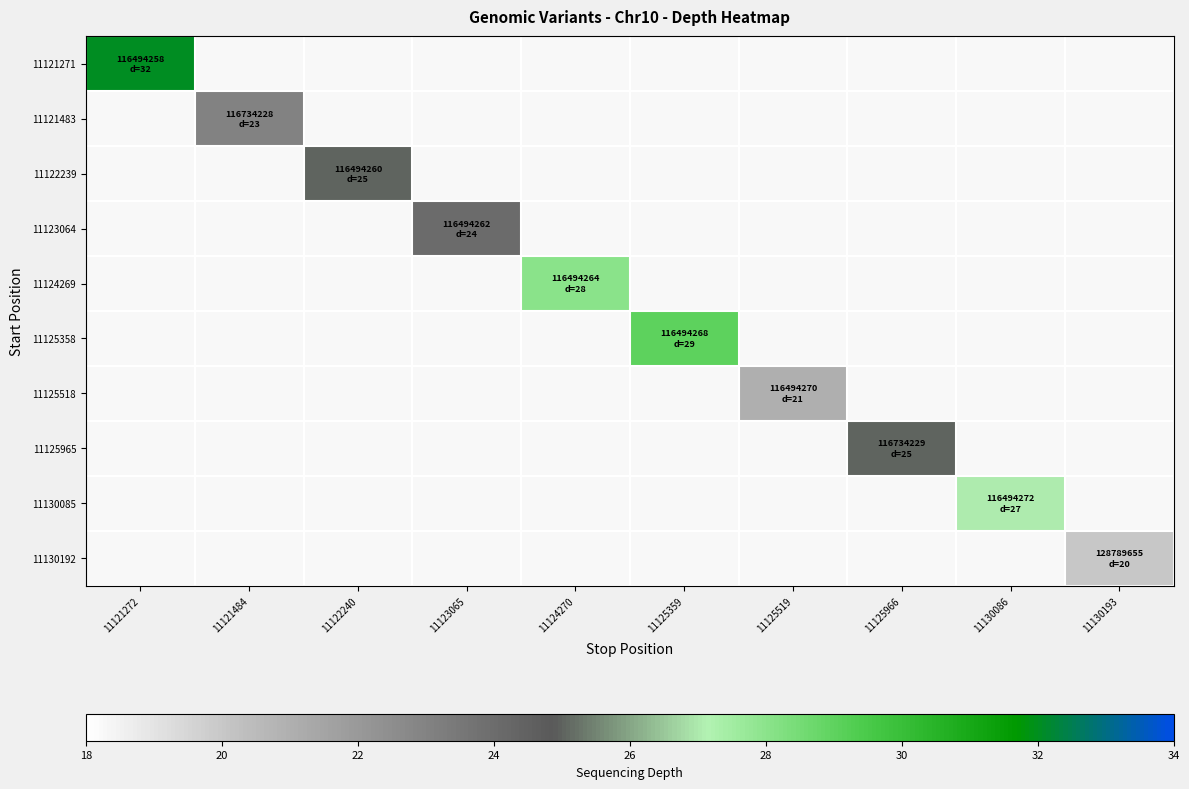

Which label corresponds to the largest value in the chart?

11121272